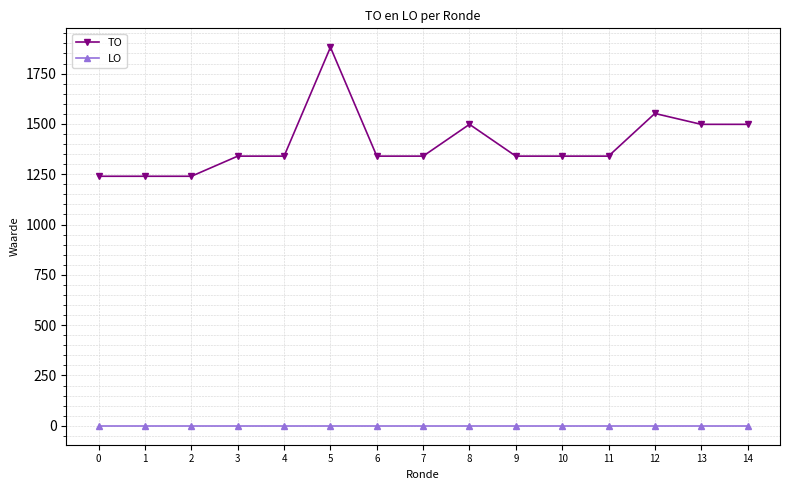

At how many categories does at least one series exceed 195?

15